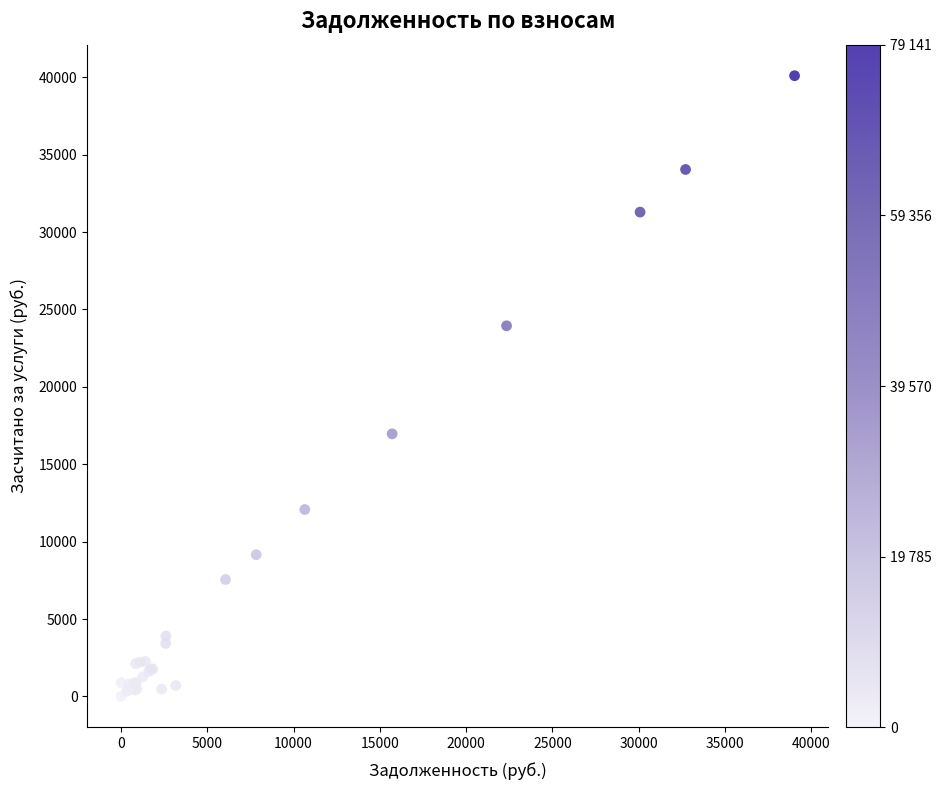

What Y value in the scatter plot is closest to 20052?

16966.1